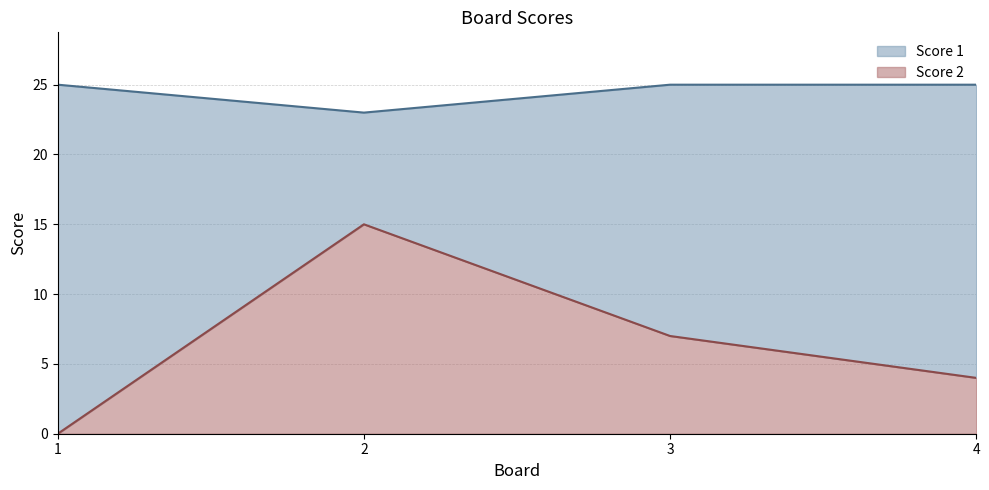

What is the value of the Score 1 point at the 4th from the left?

25